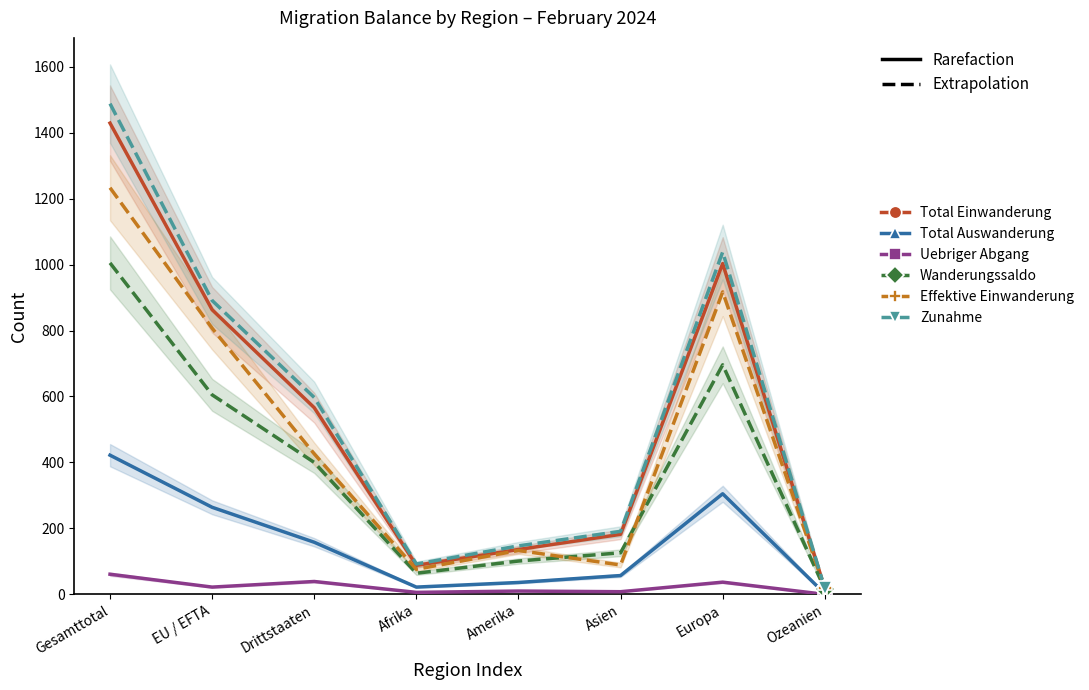

At which category is the sum across all series the highest?

Gesamttotal